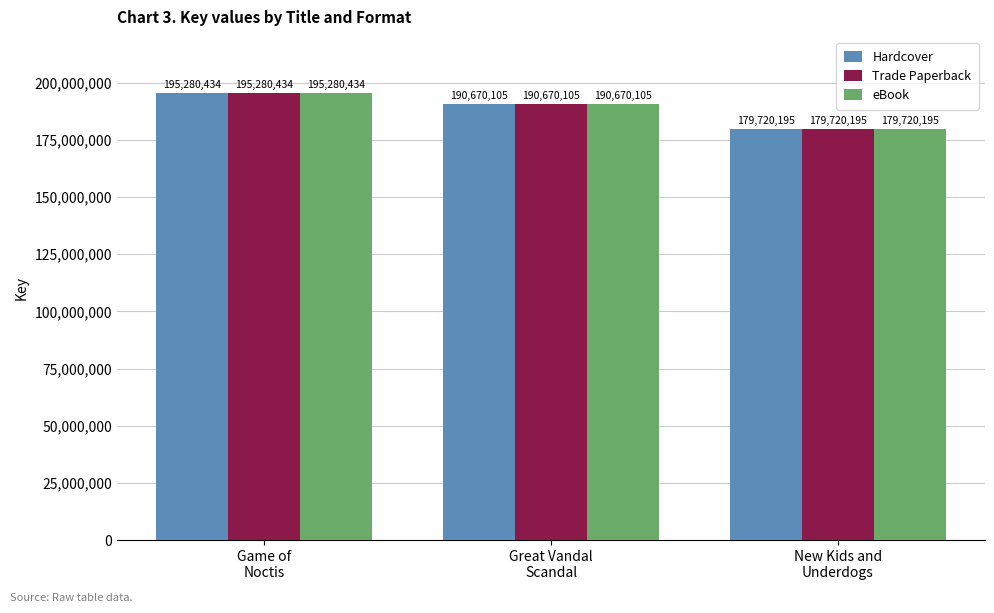

At which label does eBook reach its minimum?

New Kids and
Underdogs